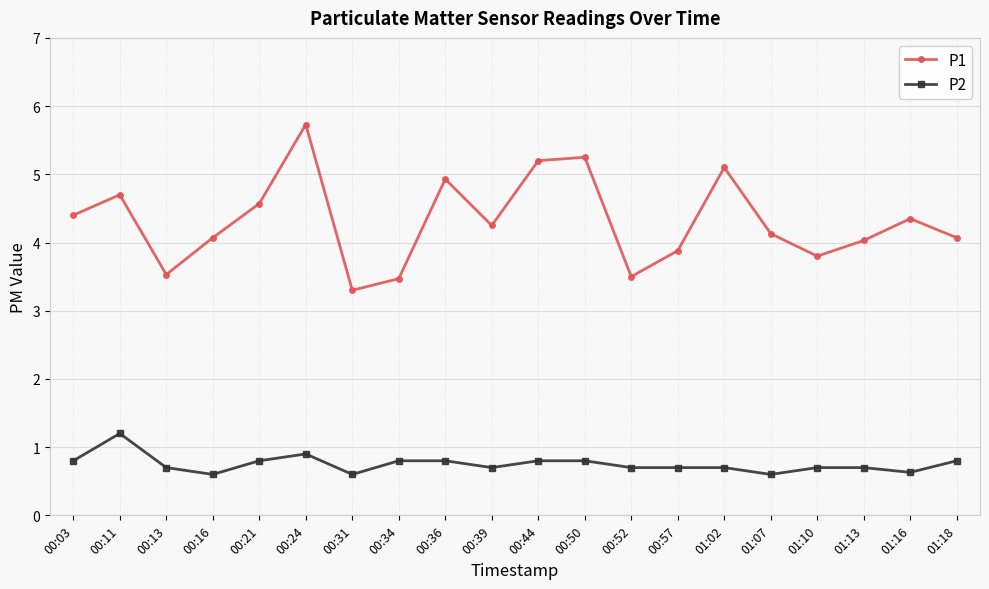

True or false: P2 has more than 1 points higher than both neighbors.

True